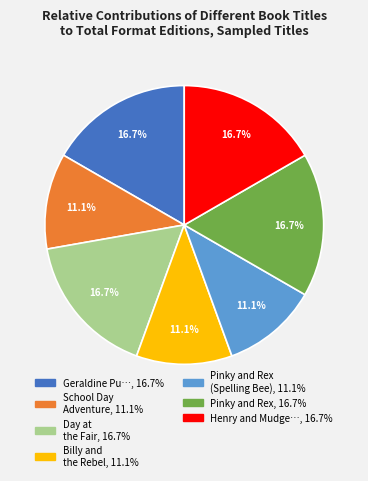

Does any single category account for the majority?

No